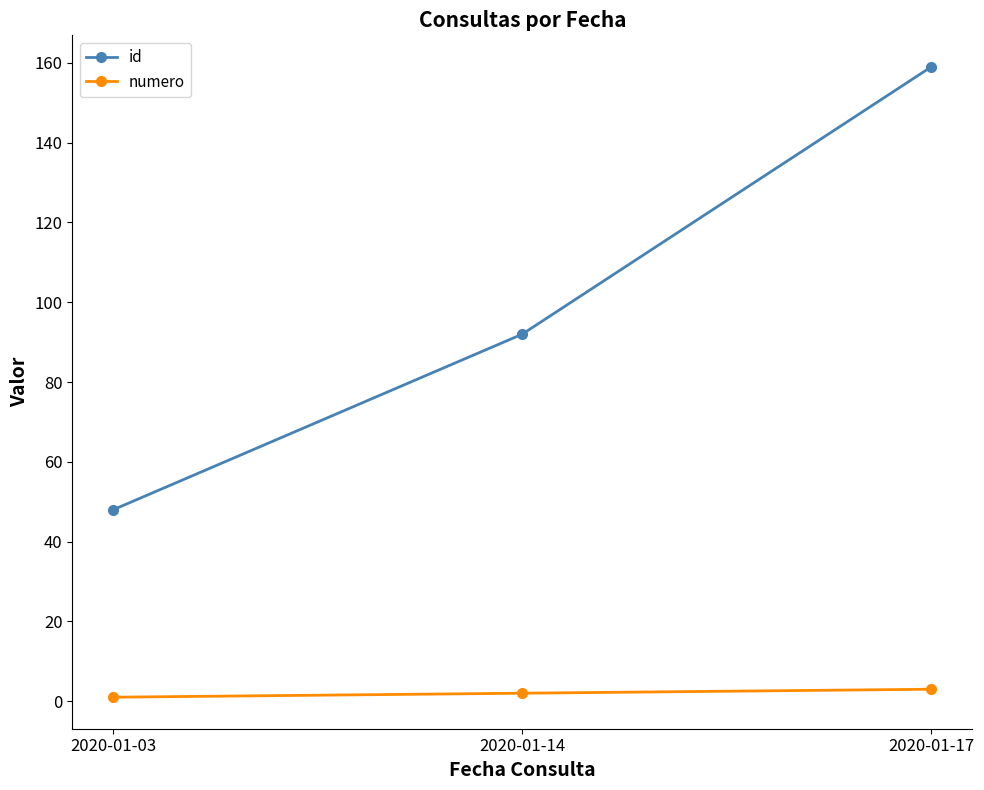

What is the value of the id point at the 3rd from the left?

159